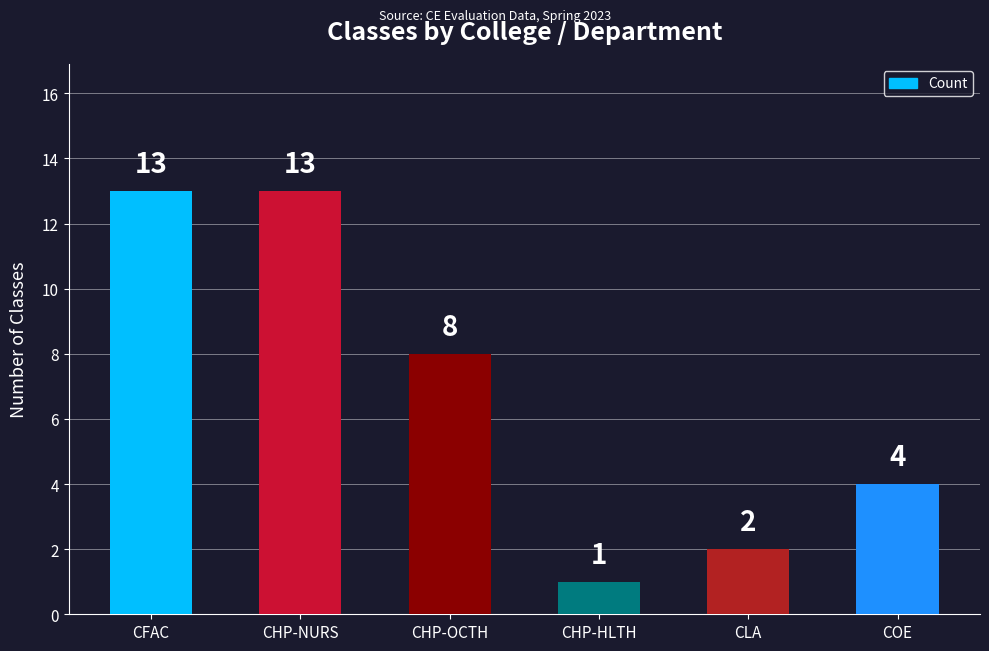

Reading right to left, list all the values displayed in this chart.

COE=4	CLA=2	CHP-HLTH=1	CHP-OCTH=8	CHP-NURS=13	CFAC=13